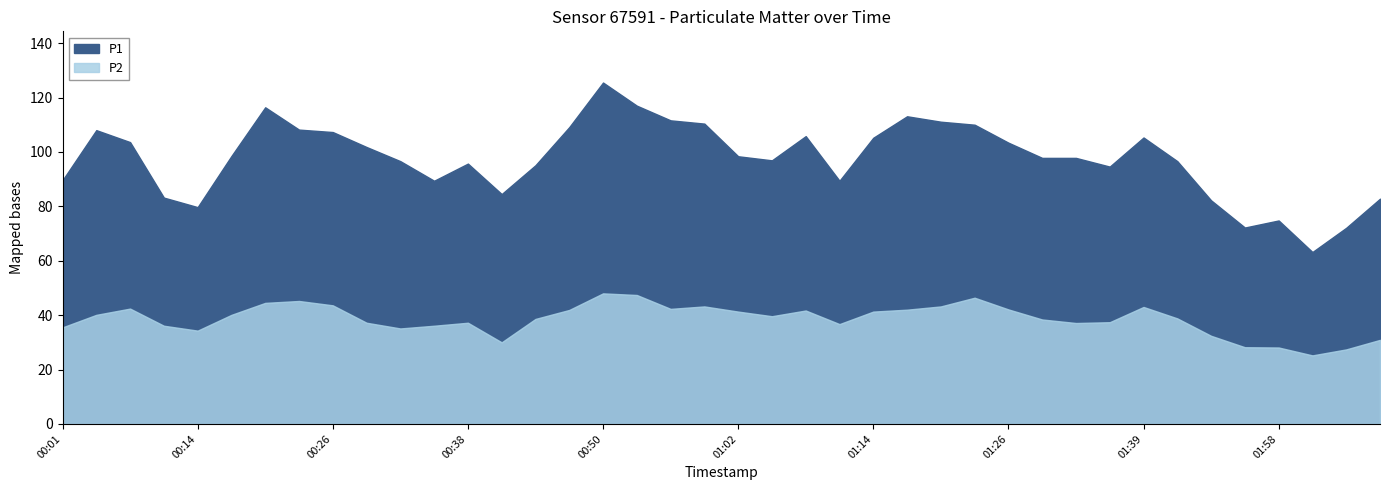

What is the label of the 10th point from the right?

01:33